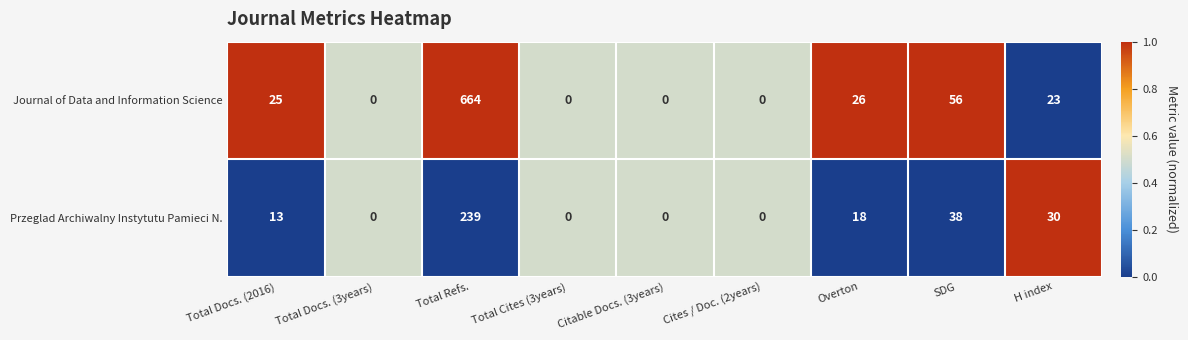

Is it true that Journal of Data and Information Science equals 43 at Overton?

False